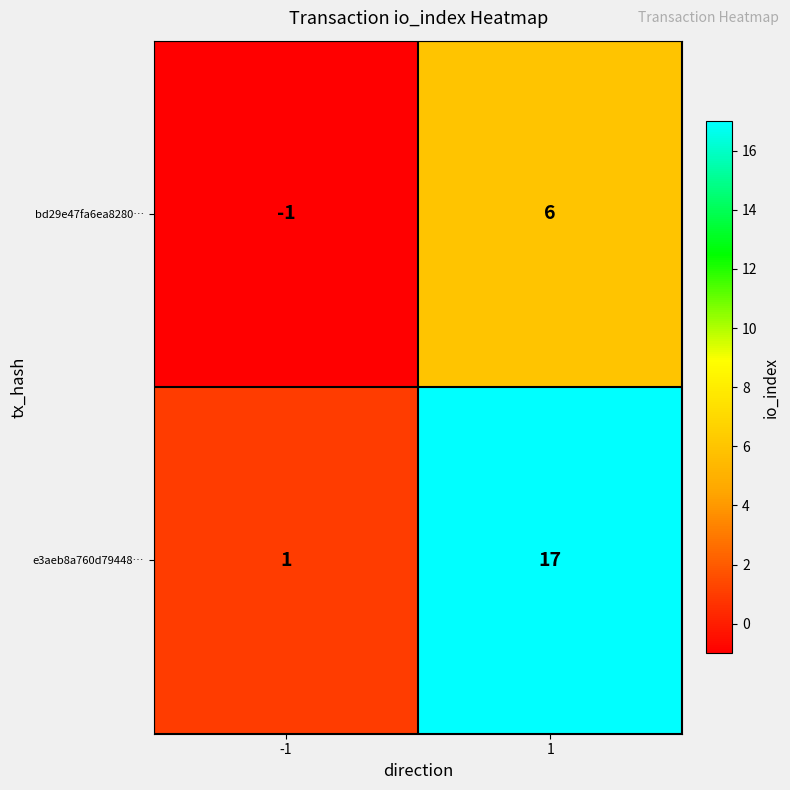

Count the number of categories in the chart.

2